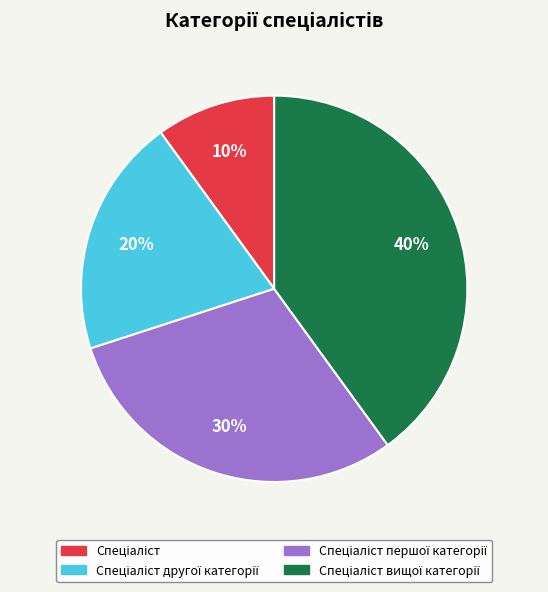

How many segments does this pie chart have?

4